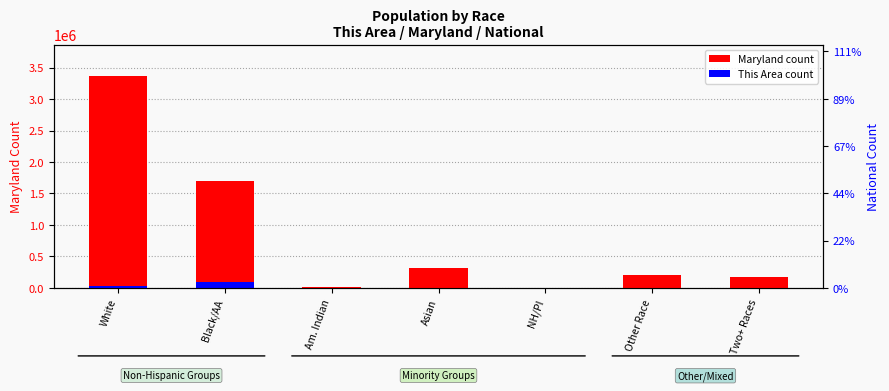

What position from the left is Two+ Races?

7